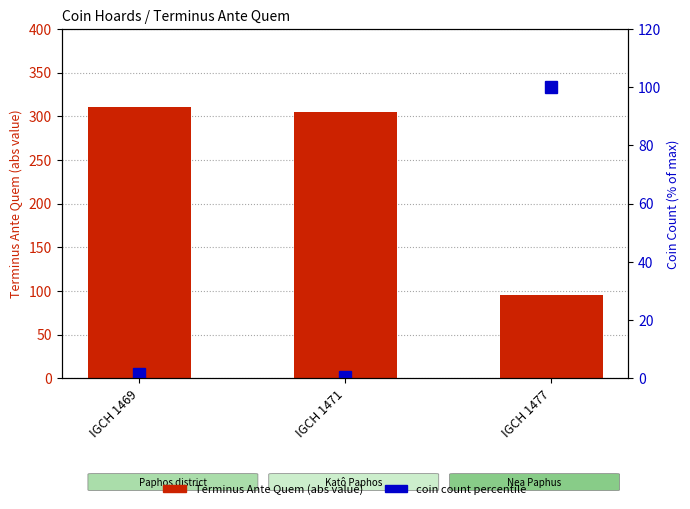

Which series changed the most between IGCH 1471 and IGCH 1477?

Terminus Ante Quem (abs)